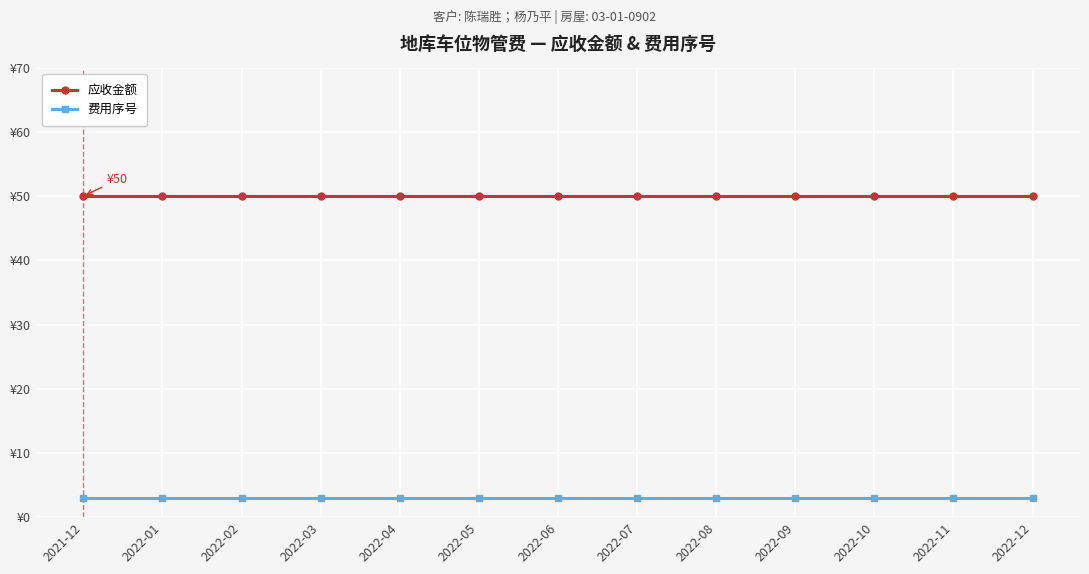

Is this an area chart (filled region under the line)?

No